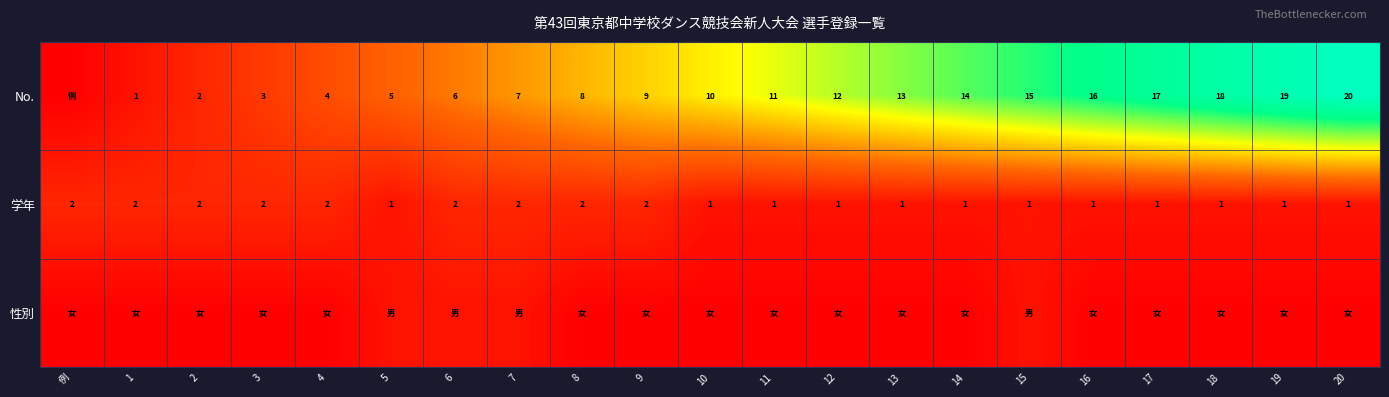

The No. series shows 30 at 19. True or false?

False